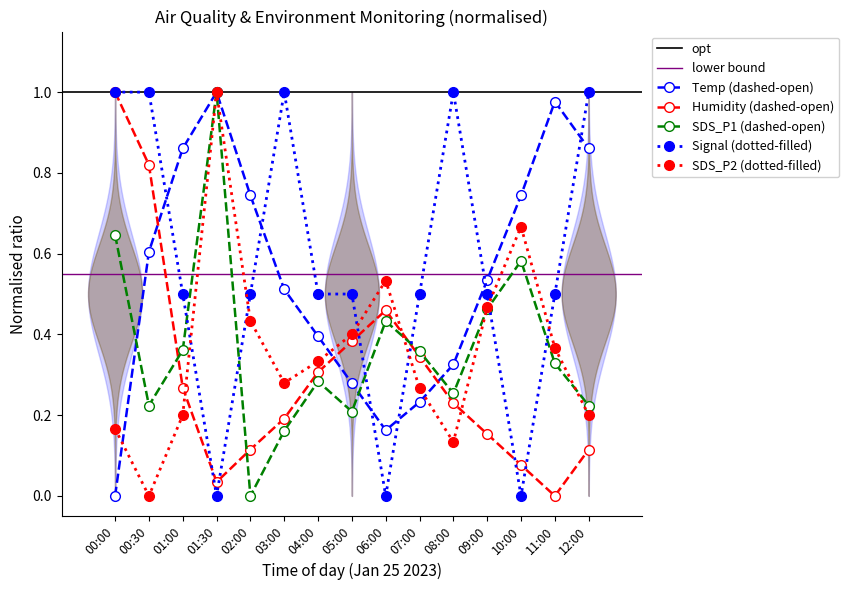

Between which two adjacent categories do SDS_P2 and SDS_P1 first intersect?

06:00 and 07:00